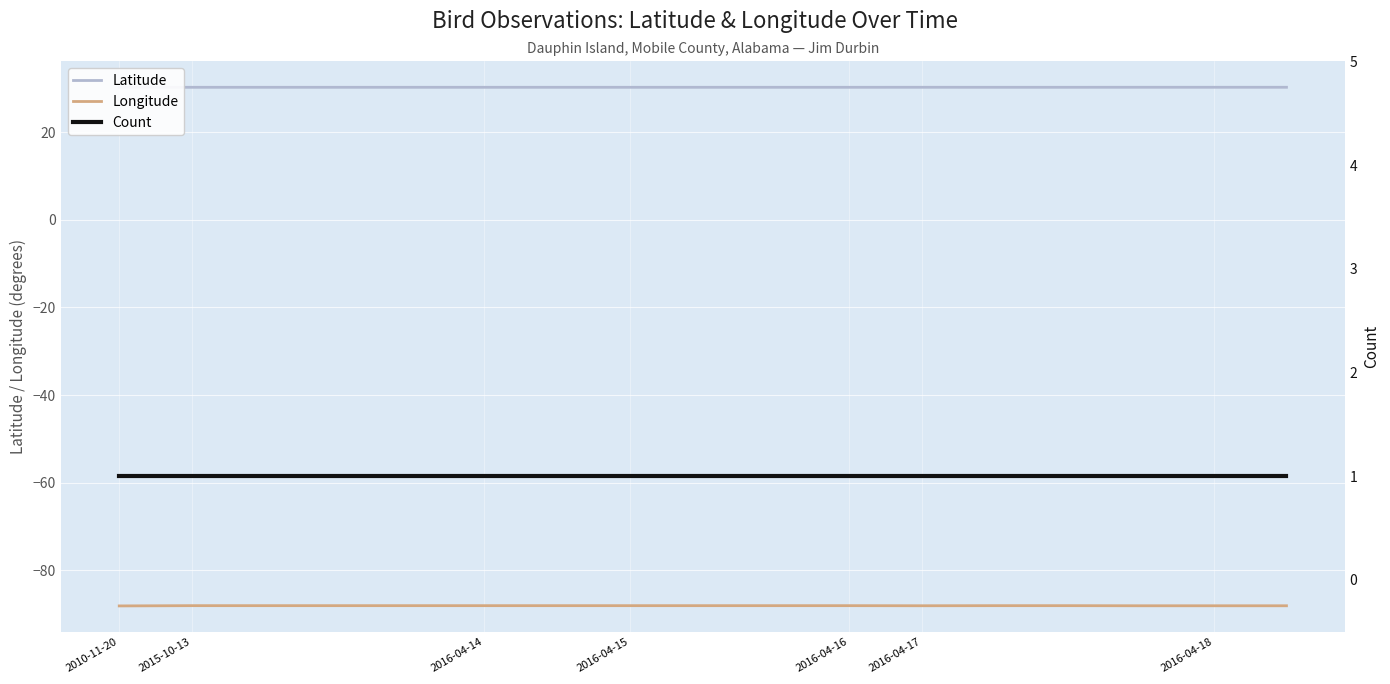

What is the sum of the Latitude values at 2016-04-16 and 14?

60.5